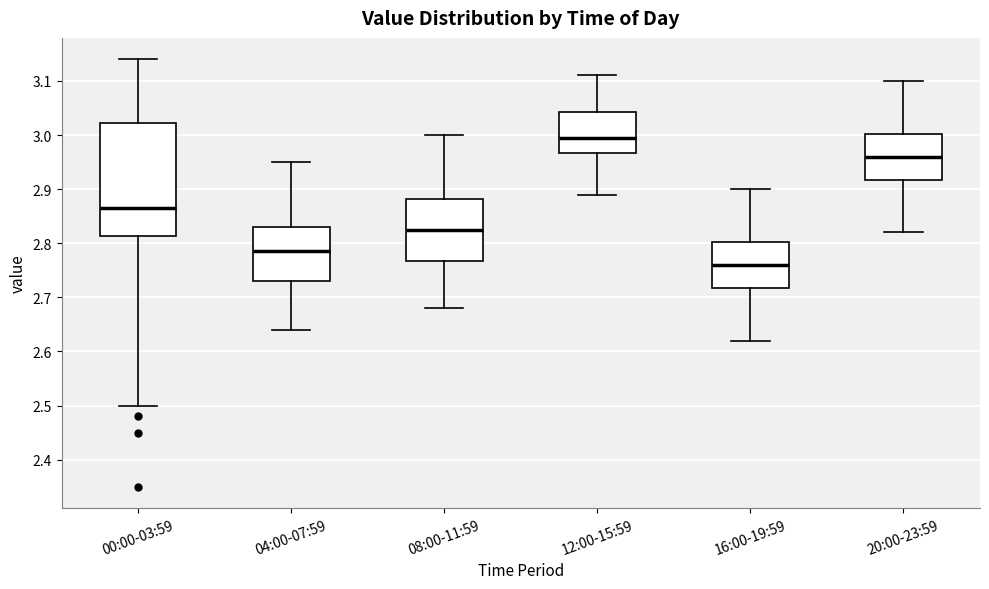

Which box's median line is the lowest?

16:00-19:59